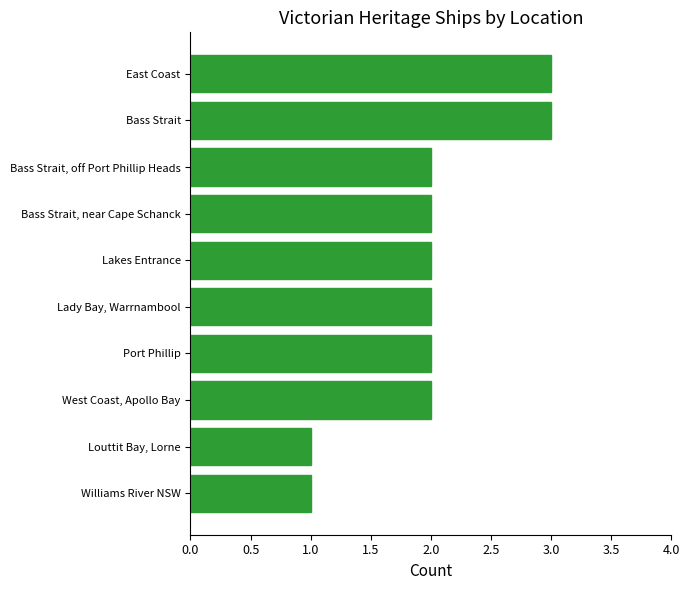

Between Louttit Bay, Lorne and Lady Bay, Warrnambool, which is larger?

Lady Bay, Warrnambool